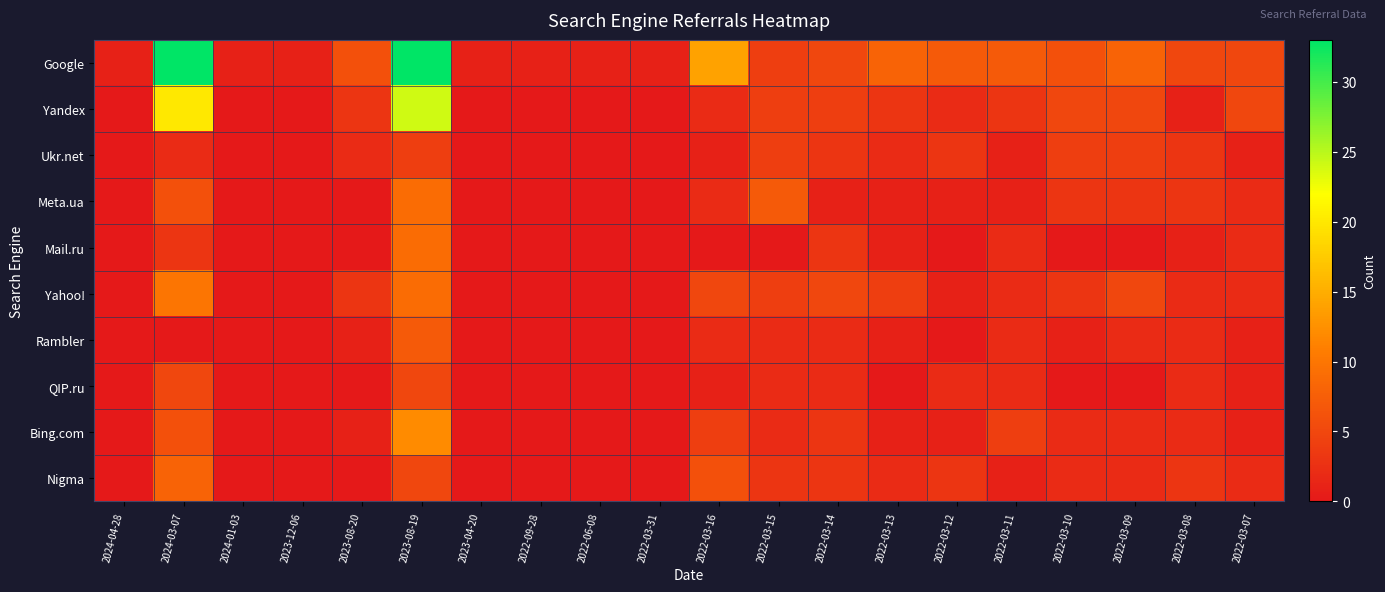

At which category does the chart reach its peak across all series?

2024-03-07